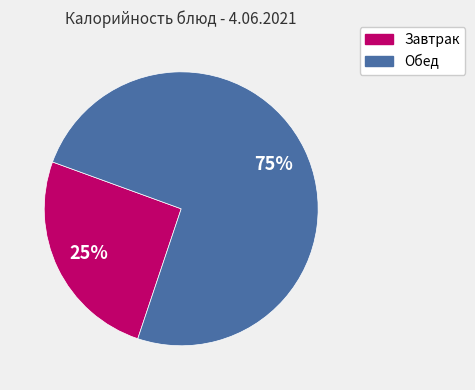

How many slices are in this pie chart?

2